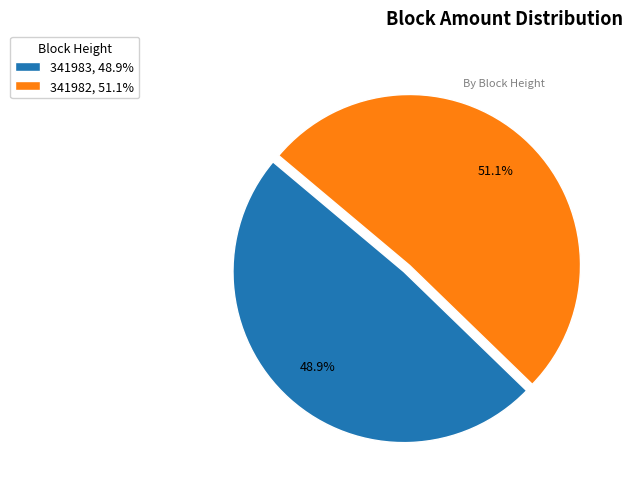

Does any single category account for the majority?

Yes